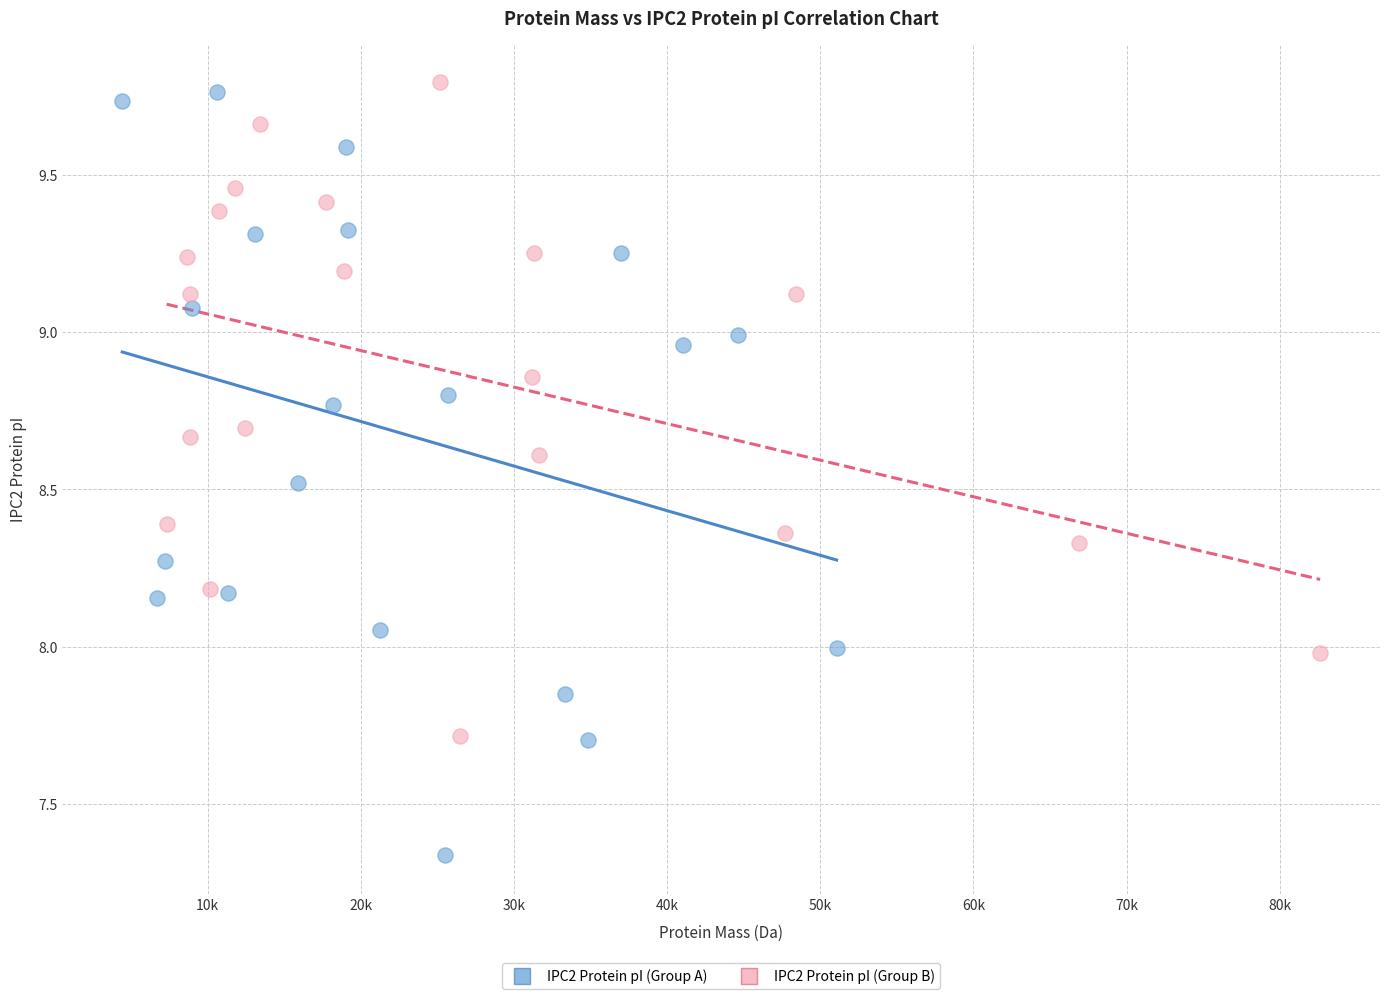

Which series contains the highest Y value?

IPC2 Protein pI (Group B)